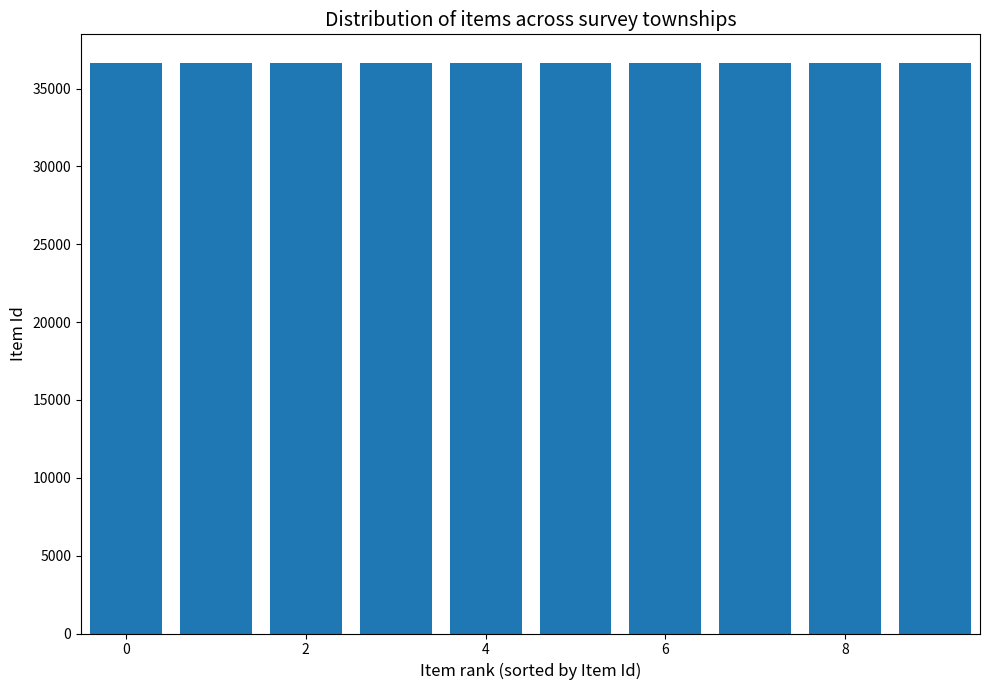

What is the maximum value shown in the chart?

36650